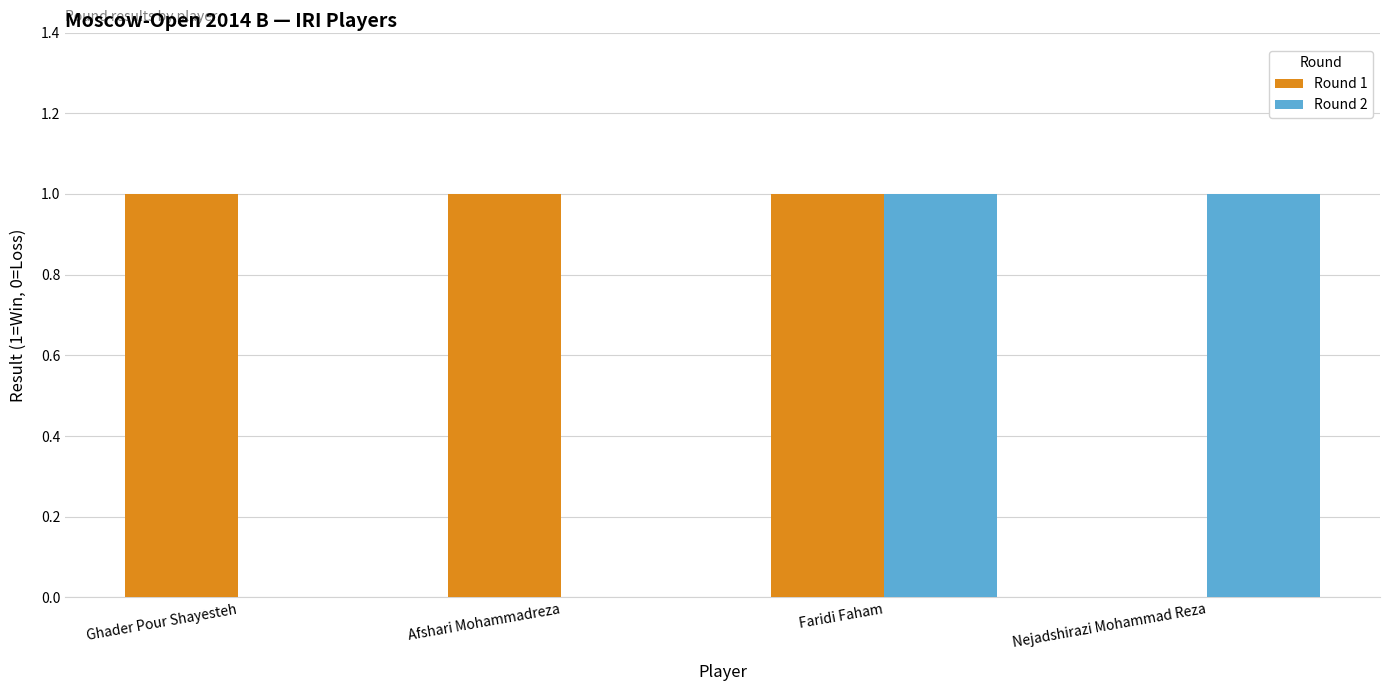

What are all the series names shown in the legend?

Round 1, Round 2